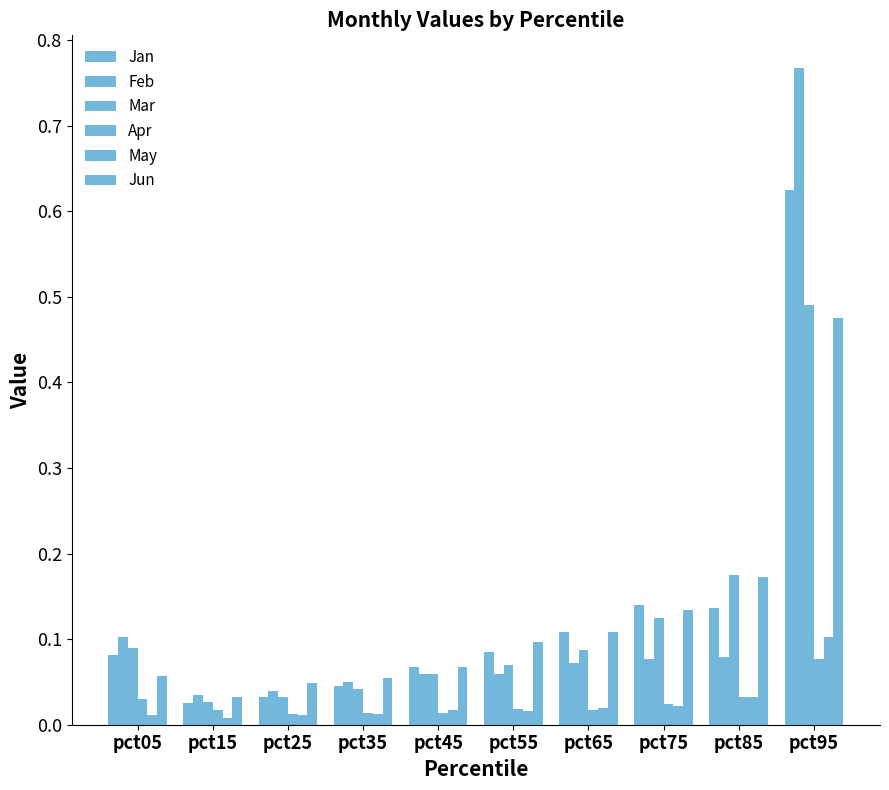

The value of Feb at pct65 is 0.1. True or false?

True